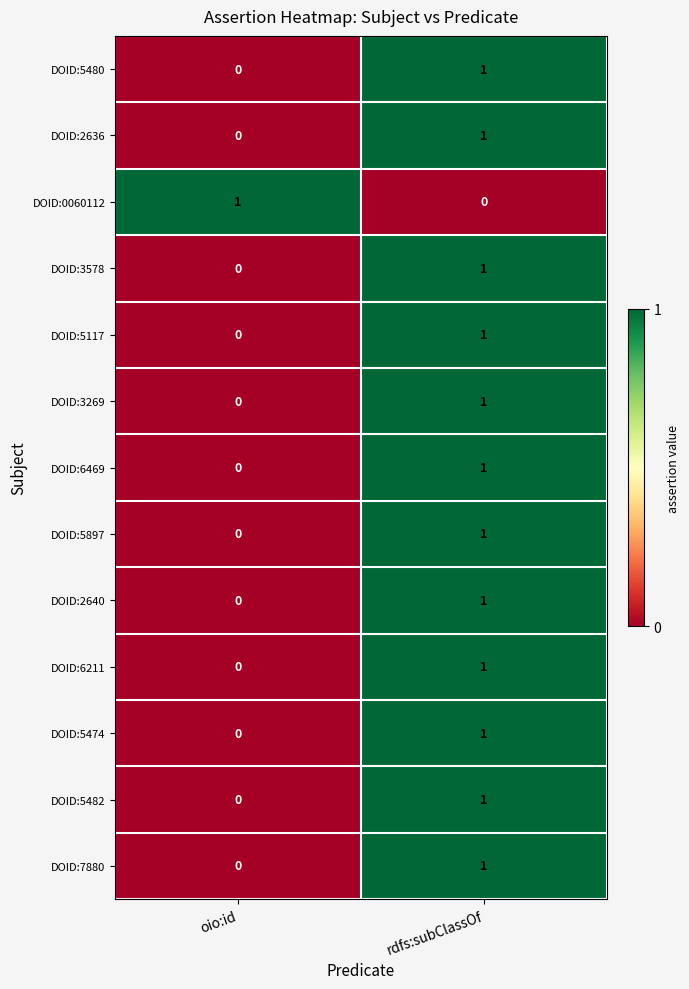

What is the total value across all series at oio:id?

1